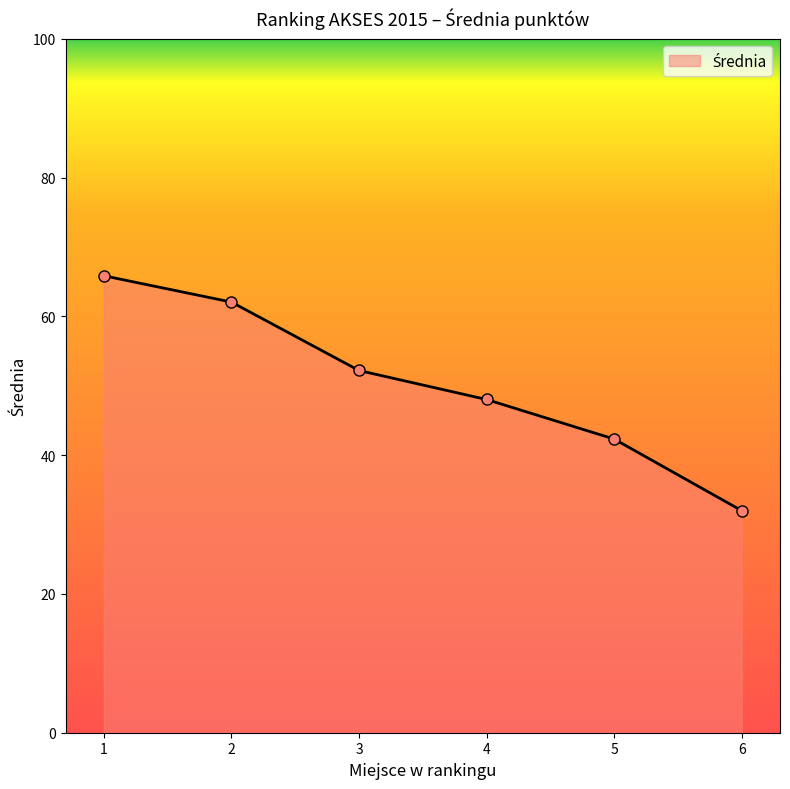

What is the smallest value displayed?

32.0